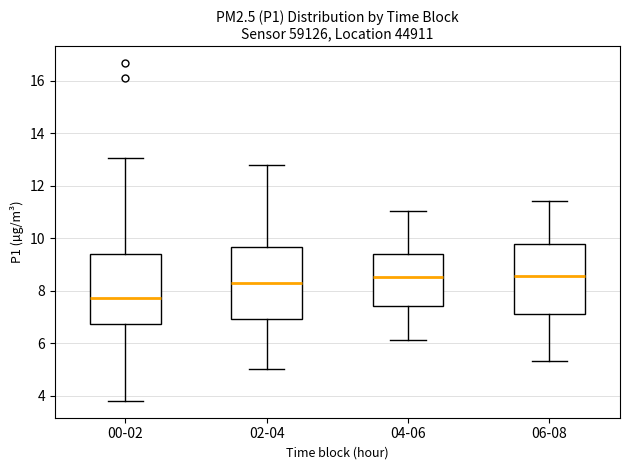

Reading left to right, transcribe this box plot: for each box, give where its median line is, the range the box spans, and where its two whiskers end, as read against the y-axis. The values are not printed on the chart, so give them approximately, as read against the axis.

00-02: median 7.8, box 6.8 to 9.4, whiskers 3.8 to 13.0
02-04: median 8.2, box 7.0 to 9.6, whiskers 5.0 to 12.8
04-06: median 8.6, box 7.4 to 9.4, whiskers 6.2 to 11.0
06-08: median 8.6, box 7.2 to 9.8, whiskers 5.4 to 11.4